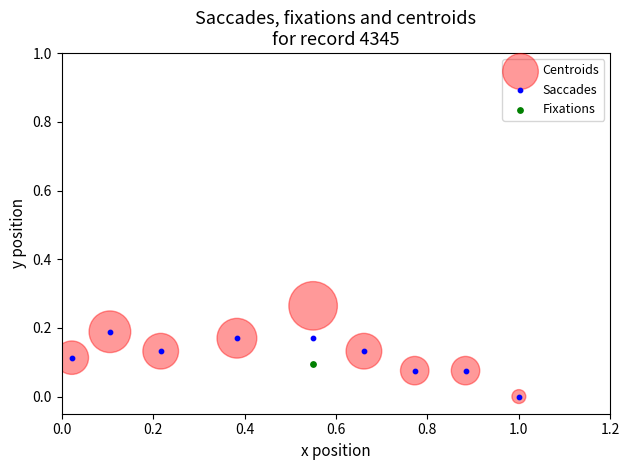

Which series reaches the maximum Y coordinate?

Centroids